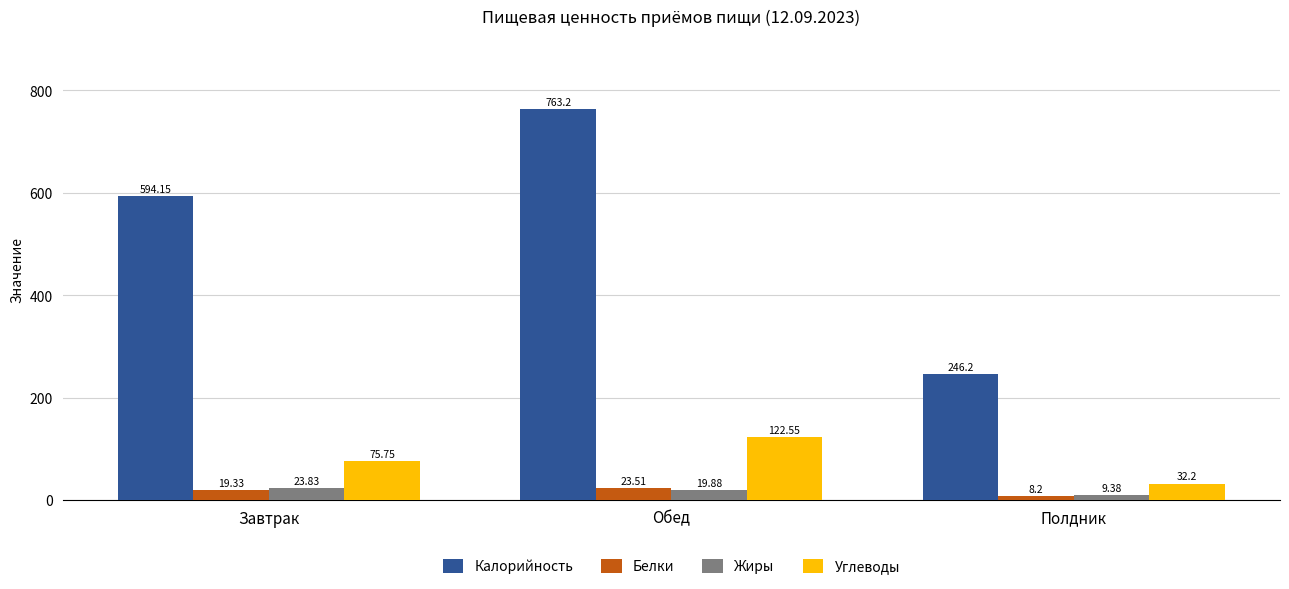

What is the average value of the Углеводы series?

76.8